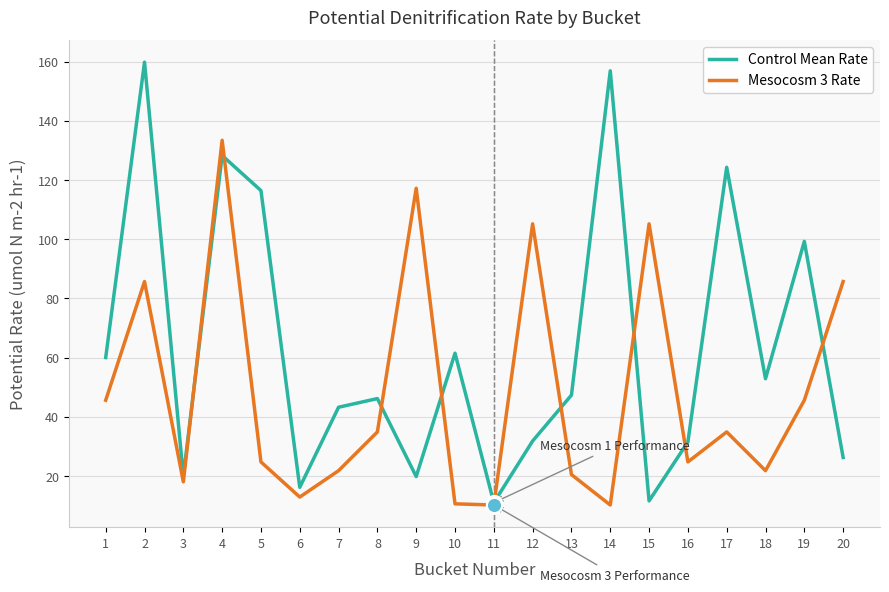

What are all the series names shown in the legend?

Control Mean Rate, Mesocosm 3 Rate